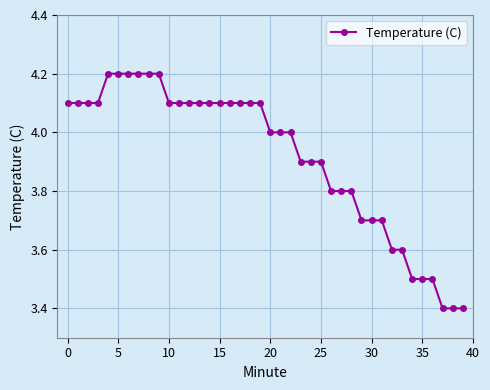

How many lines are shown in the chart?

1